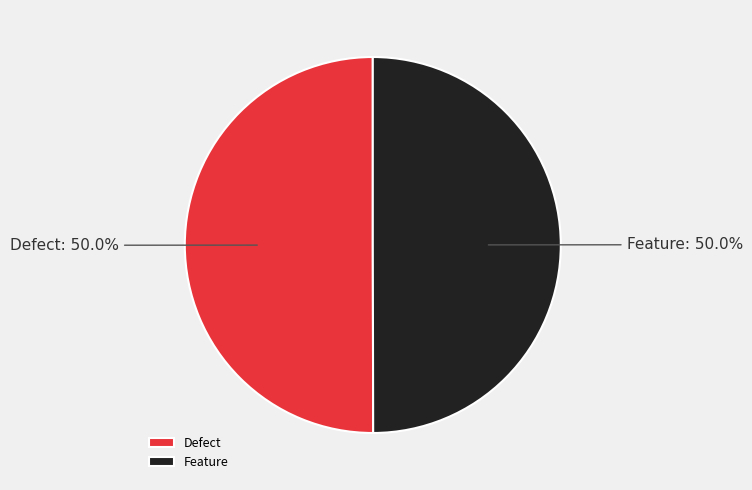

What is the total percentage of Defect and Feature?

100.0%